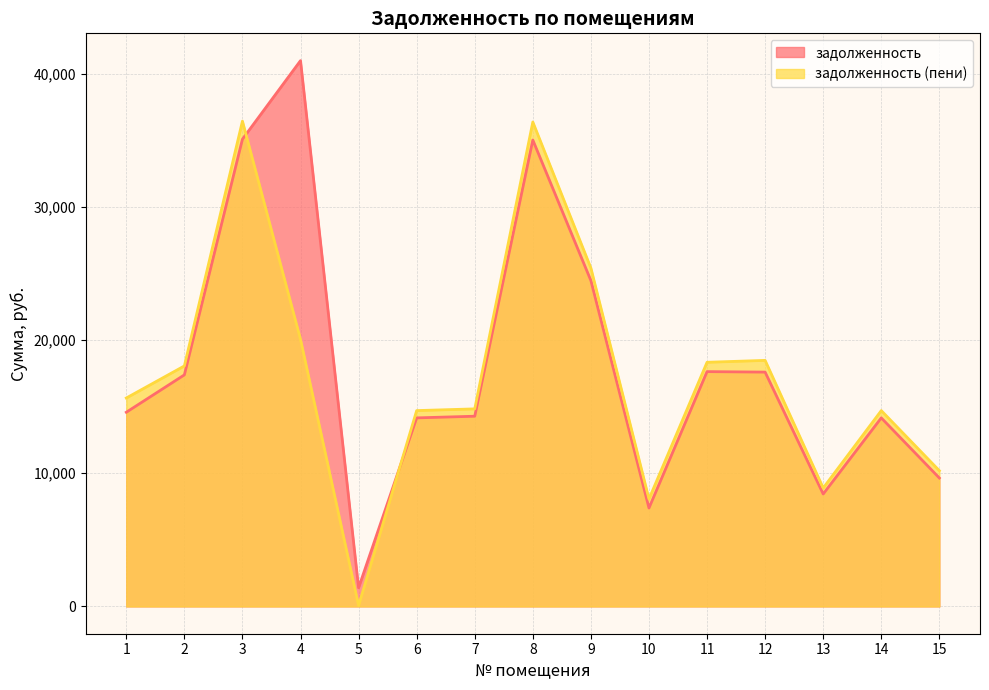

Reading left to right, list all the values displayed in this chart.

задолженность: 14579.2	17384.6	35079.8	40978.1	1399.8	14156.2	14280.2	35017.7	24462.7	7388.9	17629.6	17592.3	8441.6	14156.2	9643.1
задолженность (пени): 15647.2	18056.6	36435.8	20053.1	66.6	14703.4	14832.2	36371.3	25408.3	8065.7	18330.4	18473.1	8891.6	14703.4	10192.7